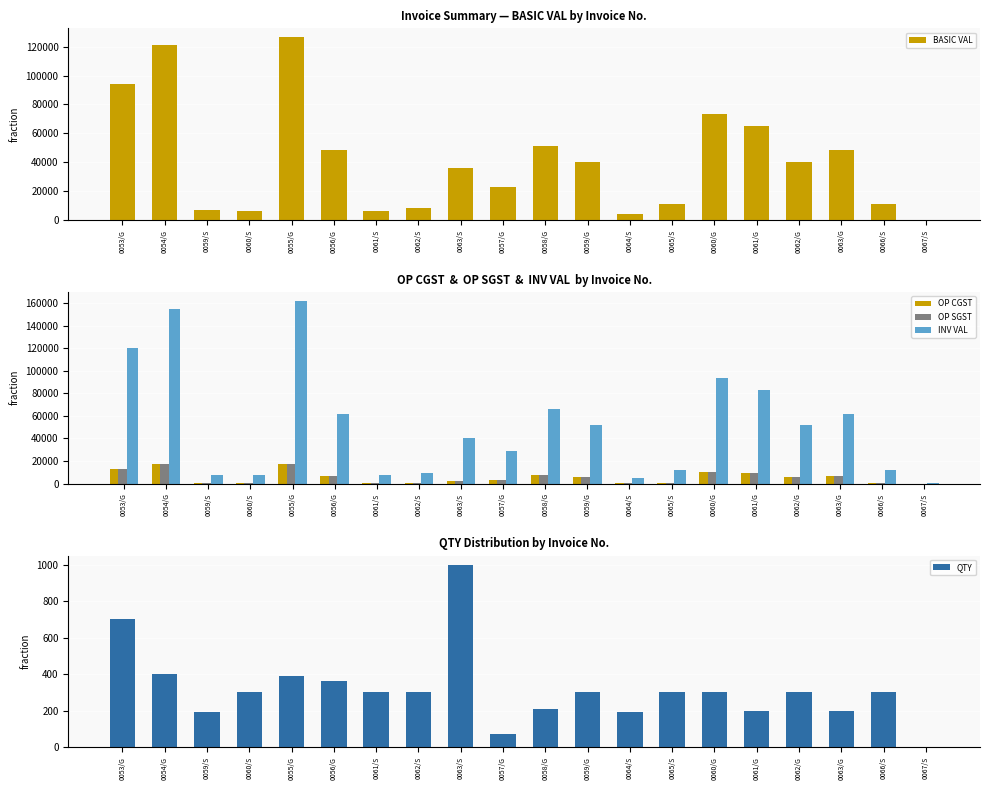

Which label corresponds to the smallest value in the chart?

0067/S